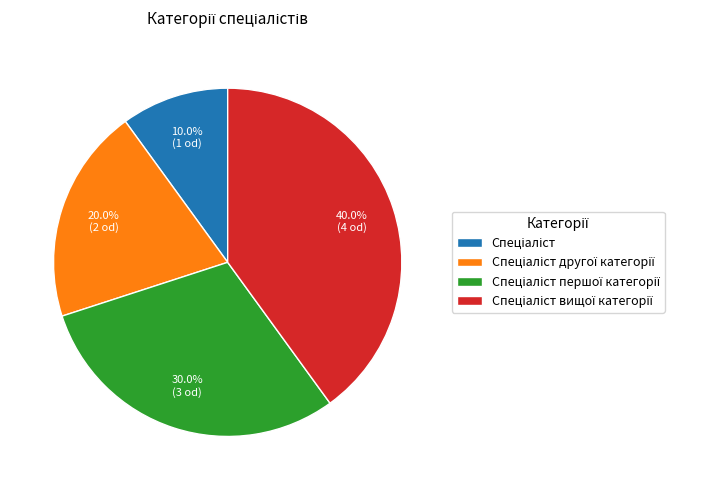

Is there any slice that represents more than half of the pie?

No